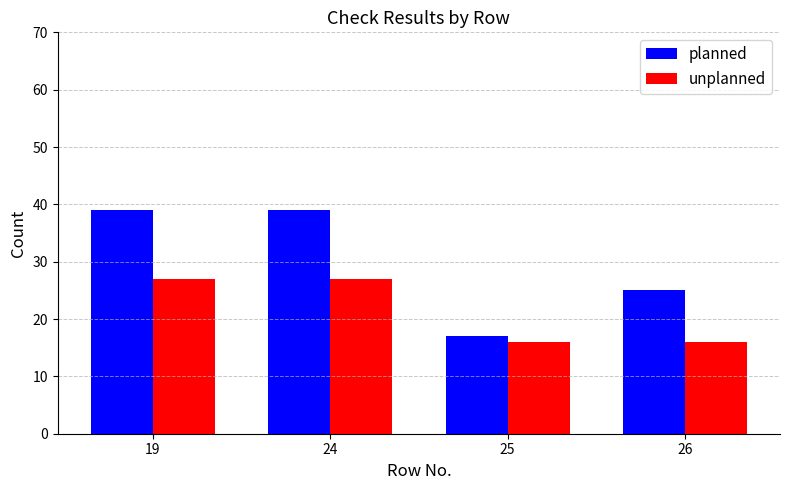

Is the value of unplanned at 24 greater than the value of planned at 26?

Yes